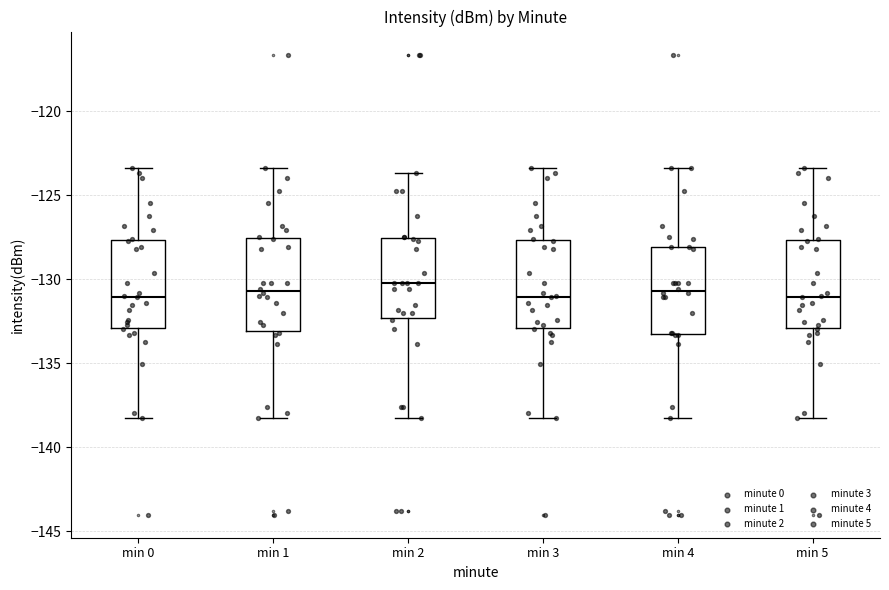

Reading left to right, transcribe this box plot: for each box, give where its median line is, the range the box spans, and where its two whiskers end, as read against the y-axis. The values are not printed on the chart, so give them approximately, as read against the axis.

min 0: median -131.0, box -133.0 to -127.5, whiskers -138.5 to -123.5
min 1: median -130.5, box -133.0 to -127.5, whiskers -138.5 to -123.5
min 2: median -130.0, box -132.5 to -127.5, whiskers -138.5 to -123.5
min 3: median -131.0, box -133.0 to -127.5, whiskers -138.5 to -123.5
min 4: median -130.5, box -133.5 to -128.0, whiskers -138.5 to -123.5
min 5: median -131.0, box -133.0 to -127.5, whiskers -138.5 to -123.5